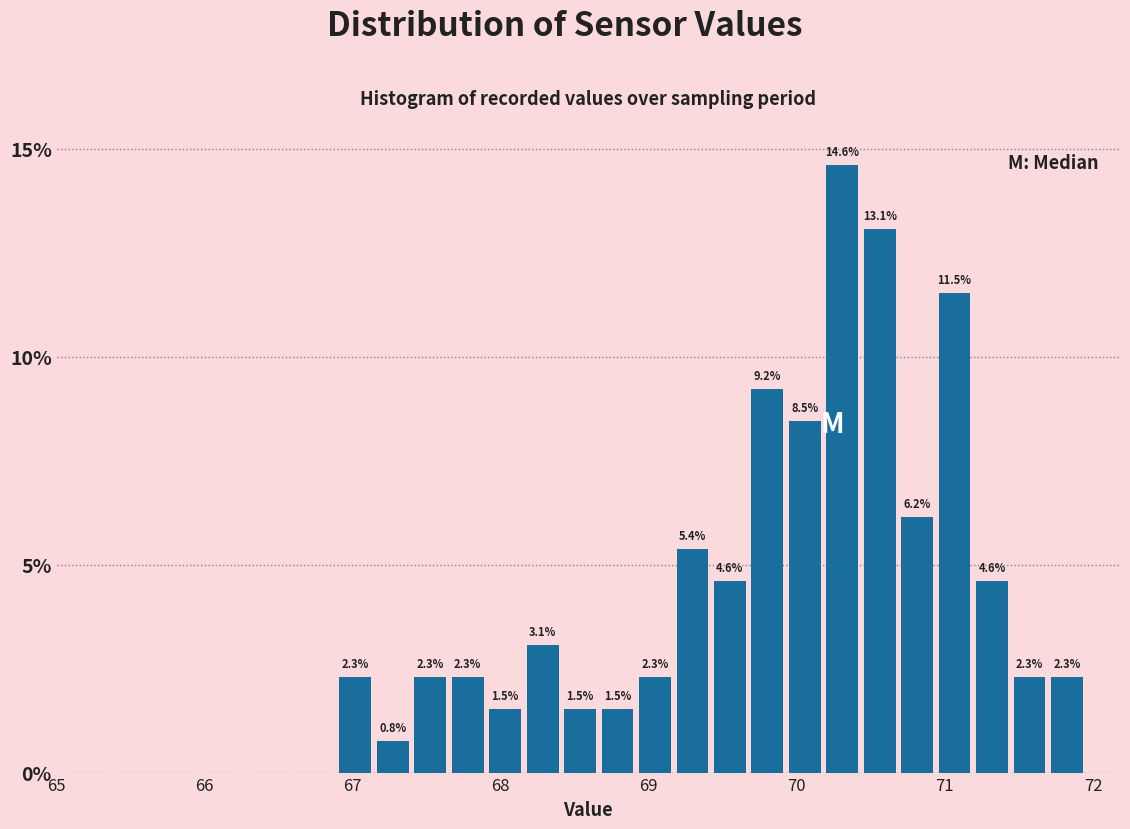

Read against the x-axis, roughly where is the centre of the tallest bar?

70.3